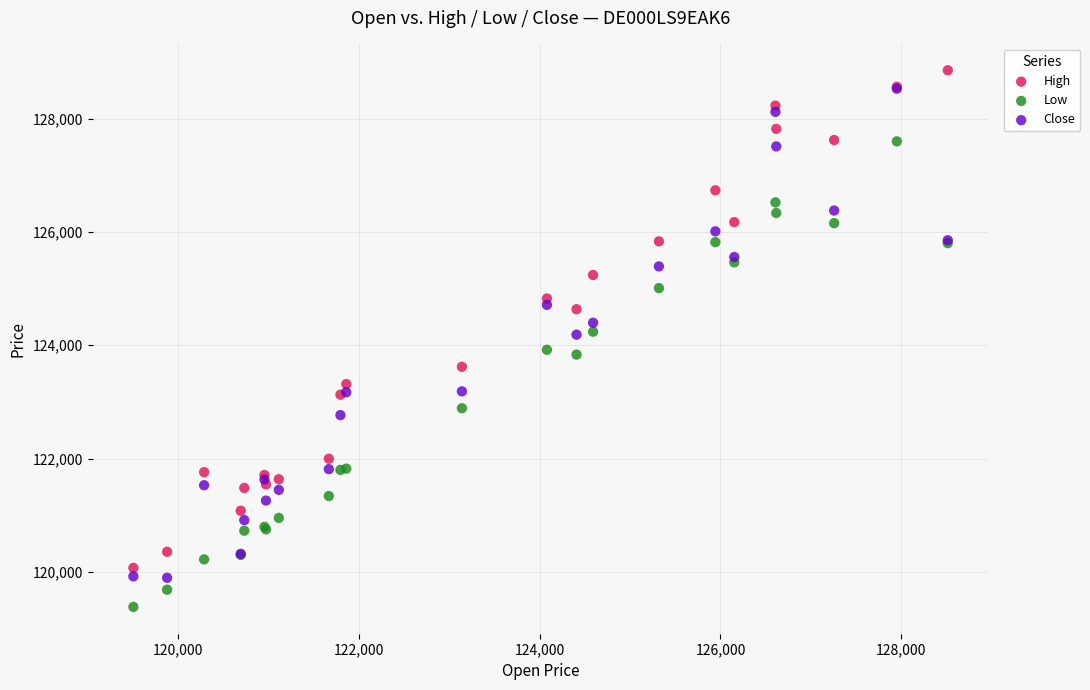

What are all the series names shown in the legend?

High, Low, Close